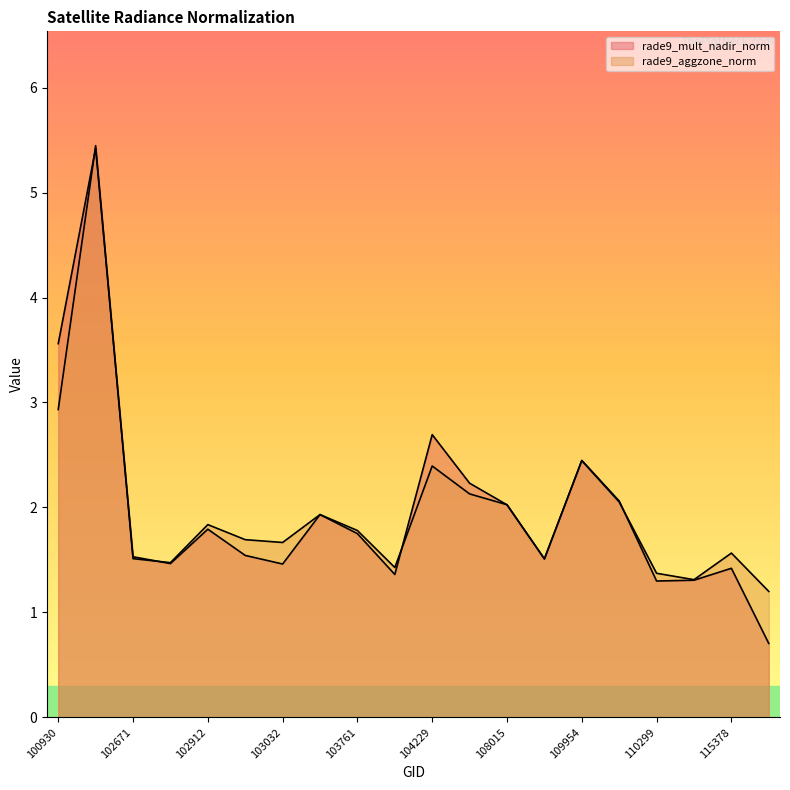

Rank the series at 104112 from lowest to highest value.

rade9_mult_nadir_norm, rade9_aggzone_norm